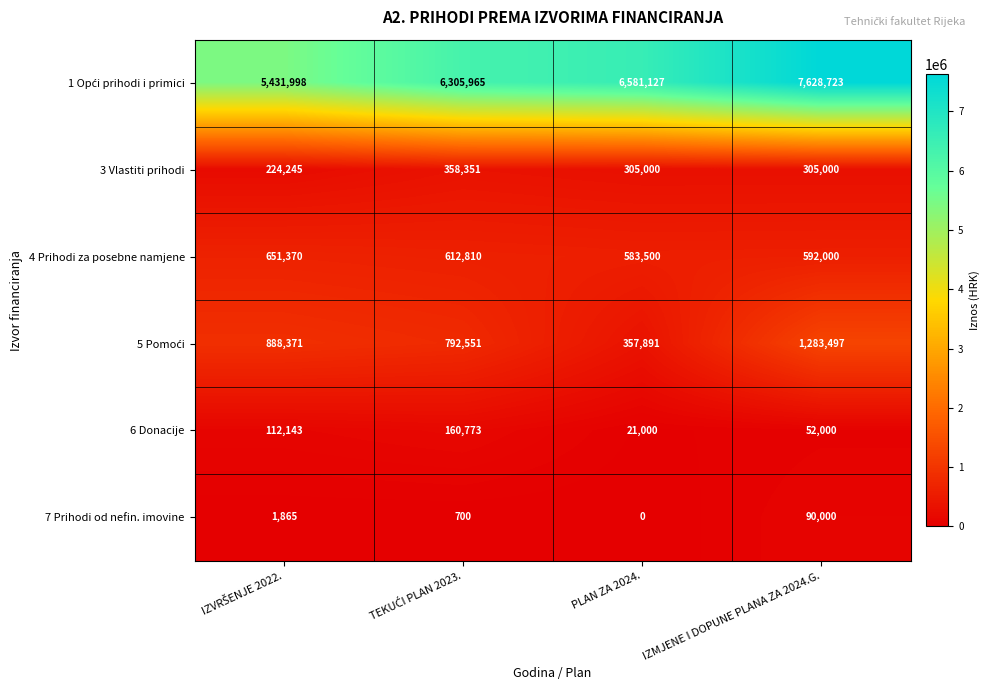

What is the spread (max minus min) of values at IZMJENE I DOPUNE PLANA ZA 2024.G.?

7576723